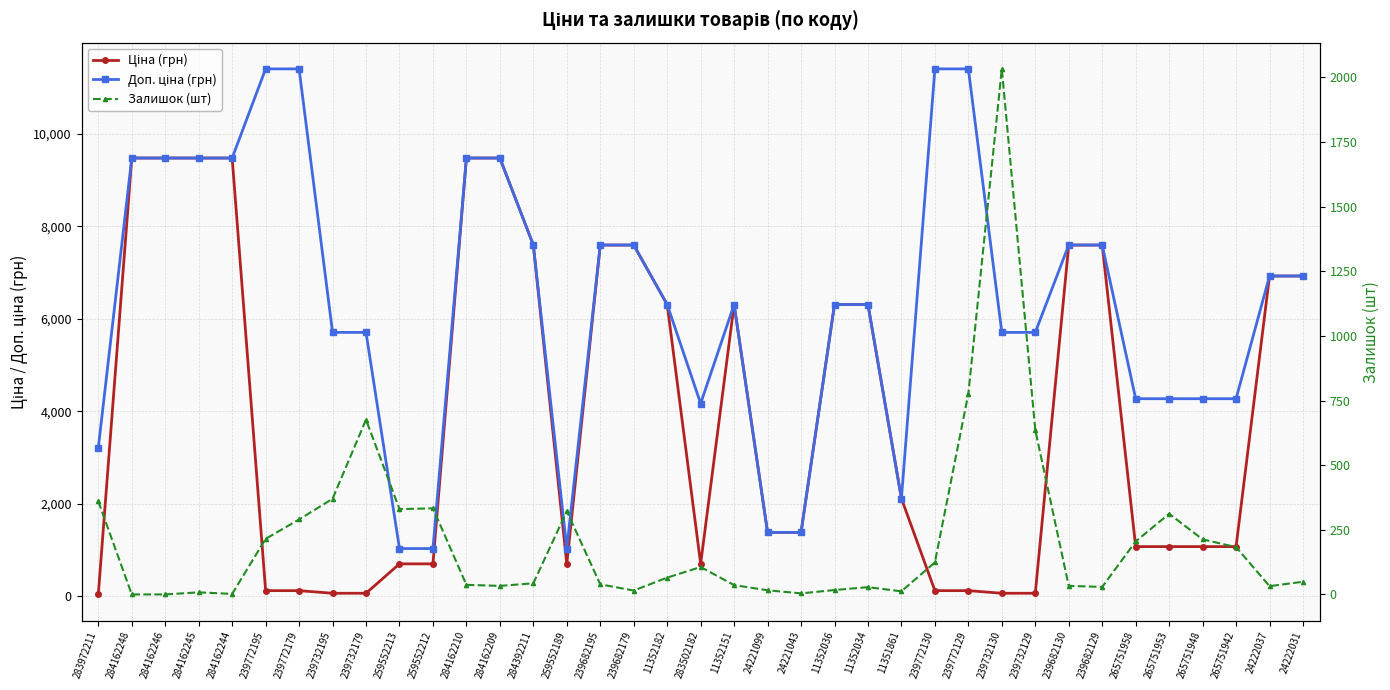

Where does the Доп. ціна (грн) series first go above 6308?

284162248